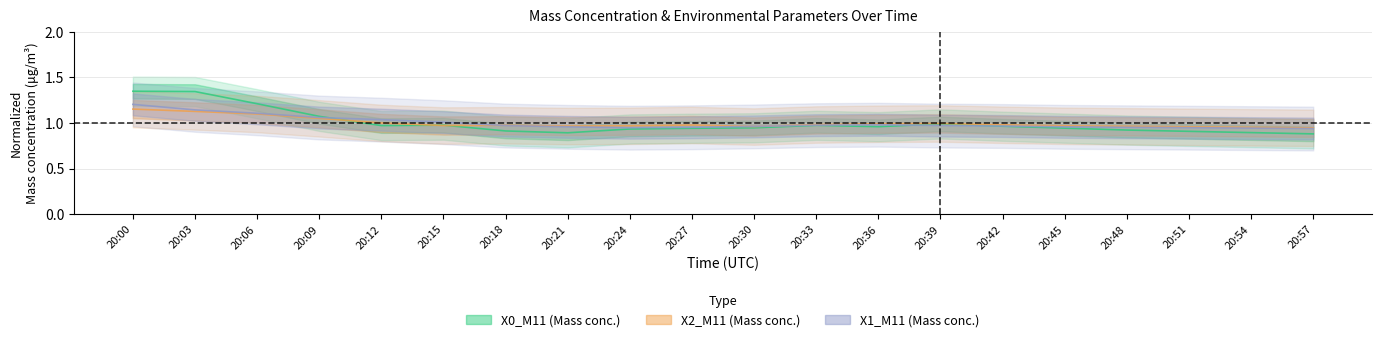

Between 20:39 and 20:30, which is larger?

20:39